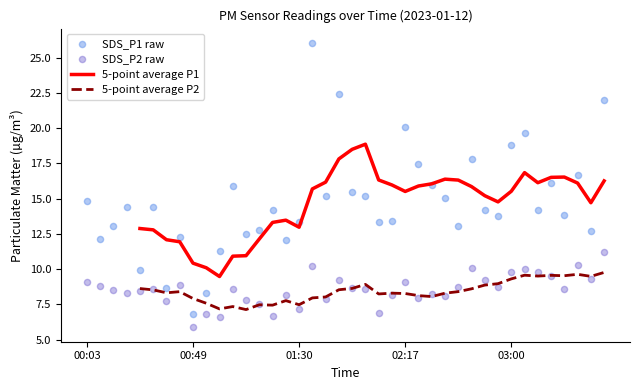

Which series contains the highest Y value?

SDS_P1 raw